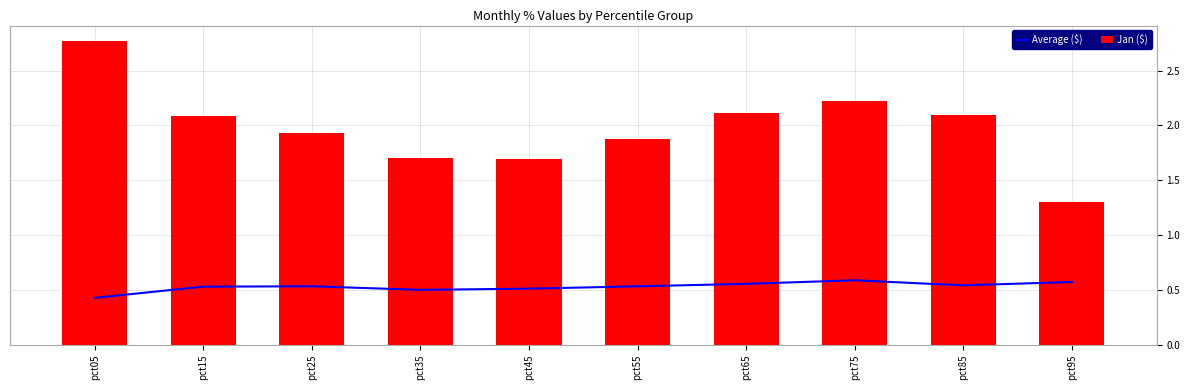

Which category has the lowest value across all series?

pct05